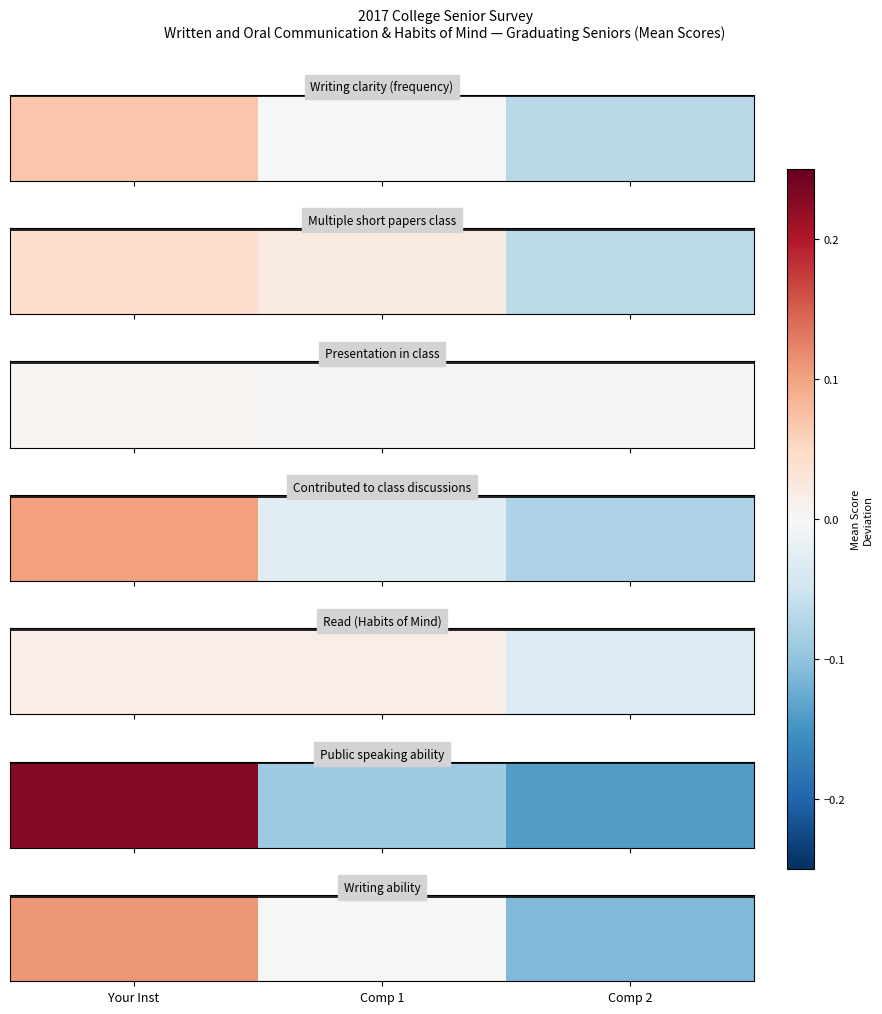

List the labels in order of value, smallest first.

Comp 2, Comp 1, Your Inst